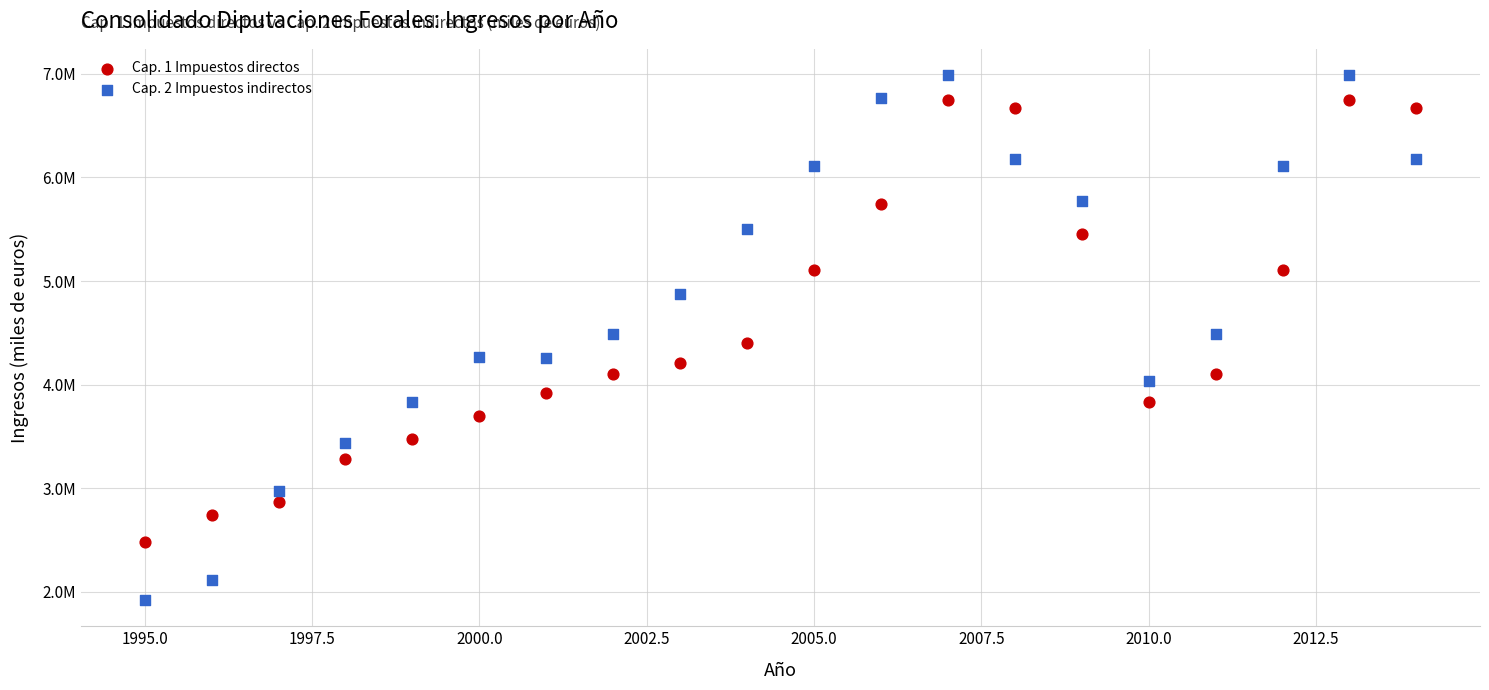

Which series has the widest spread of Y values?

Cap. 2 Impuestos indirectos